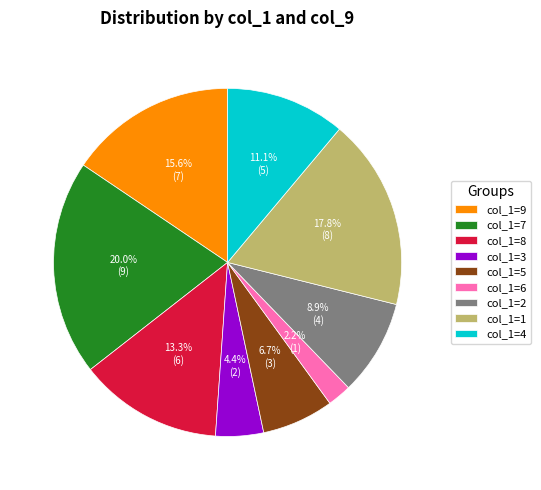

Does col_1=5 account for over 50% of the chart?

No